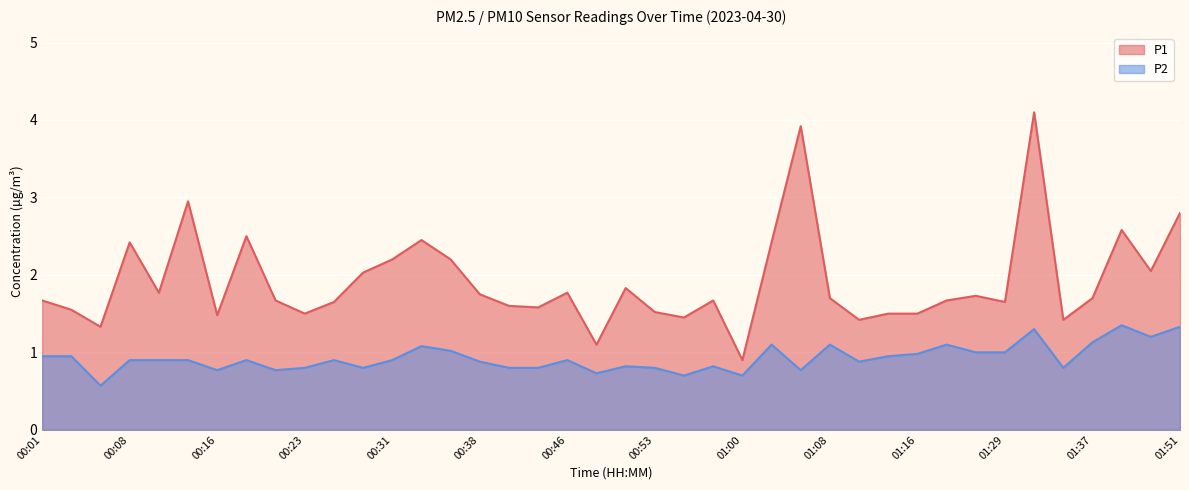

Does the chart display data point markers on the line(s)?

No